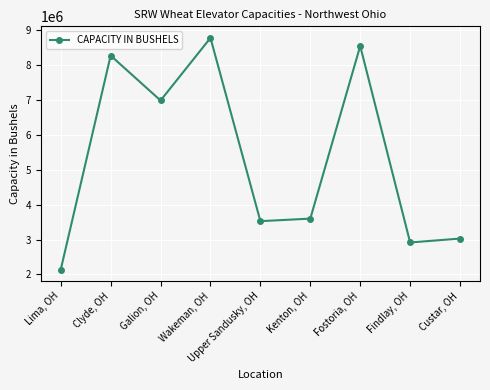

The value at Galion, OH is 11684720. True or false?

False